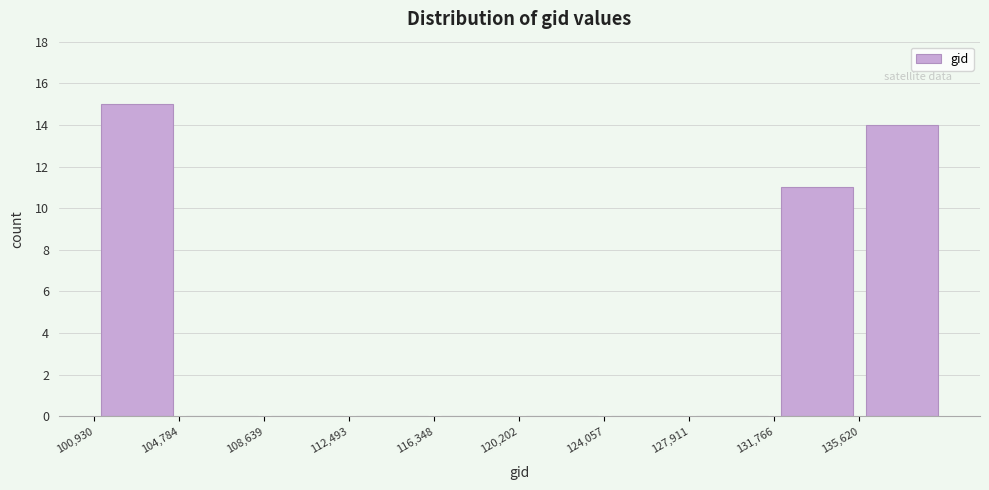

Reading left to right, transcribe this chart: for each bar, give the range it covers on the x-axis and its height. Neither the bar edges nor the heights are printed on the chart, so give them approximately, as read against the axes.

101000 to 105000: 15
105000 to 108500: 0
108500 to 112500: 0
112500 to 116500: 0
116500 to 120000: 0
120000 to 124000: 0
124000 to 128000: 0
128000 to 132000: 0
132000 to 135500: 11
135500 to 139500: 14